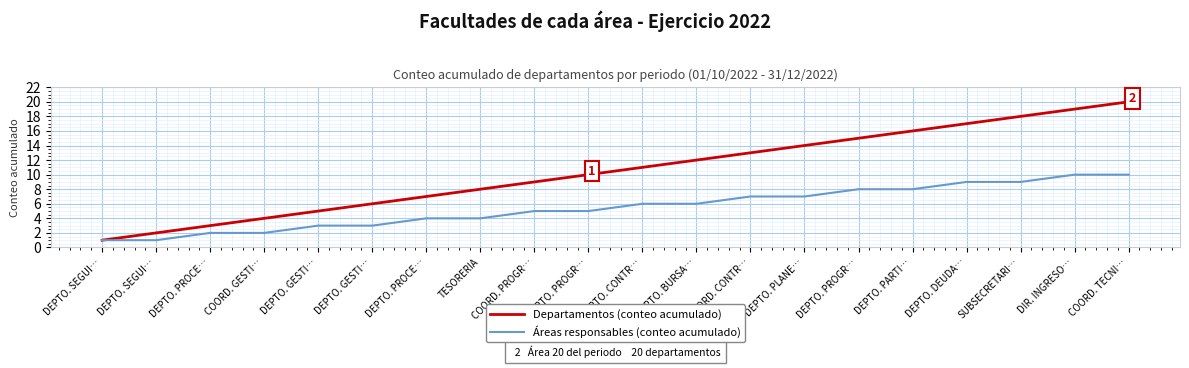

What is the spread (max minus min) of values at DEPTO. PROCE…?

1